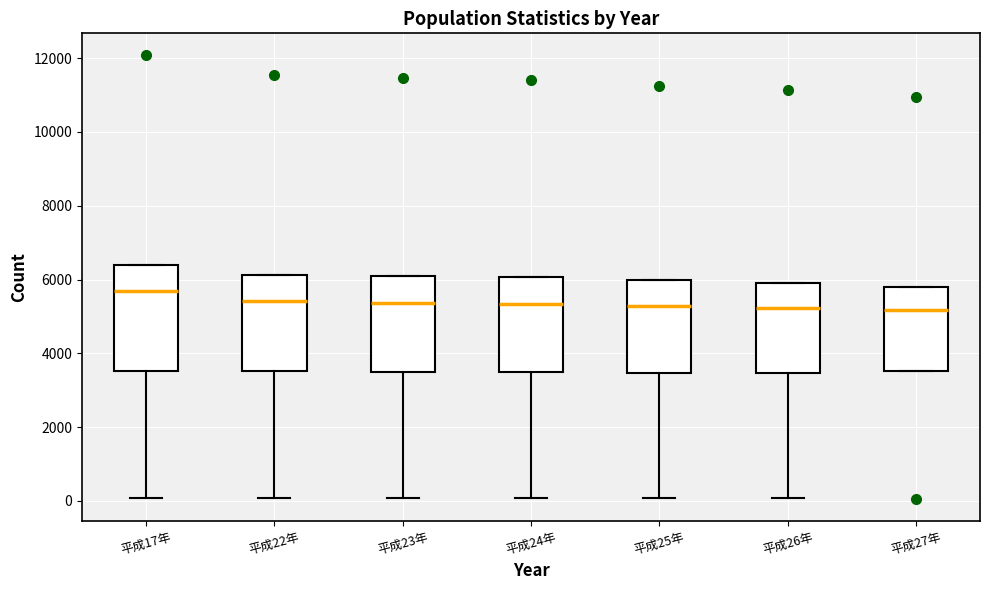

Reading left to right, transcribe this box plot: for each box, give where its median line is, the range the box spans, and where its two whiskers end, as read against the y-axis. The values are not printed on the chart, so give them approximately, as read against the axis.

平成17年: median 5600, box 3600 to 6400, whiskers 0 to 6400
平成22年: median 5400, box 3600 to 6200, whiskers 0 to 6200
平成23年: median 5400, box 3400 to 6000, whiskers 0 to 6000
平成24年: median 5400, box 3600 to 6000, whiskers 0 to 6000
平成25年: median 5200, box 3400 to 6000, whiskers 0 to 6000
平成26年: median 5200, box 3400 to 6000, whiskers 0 to 6000
平成27年: median 5200, box 3600 to 5800, whiskers 3600 to 5800